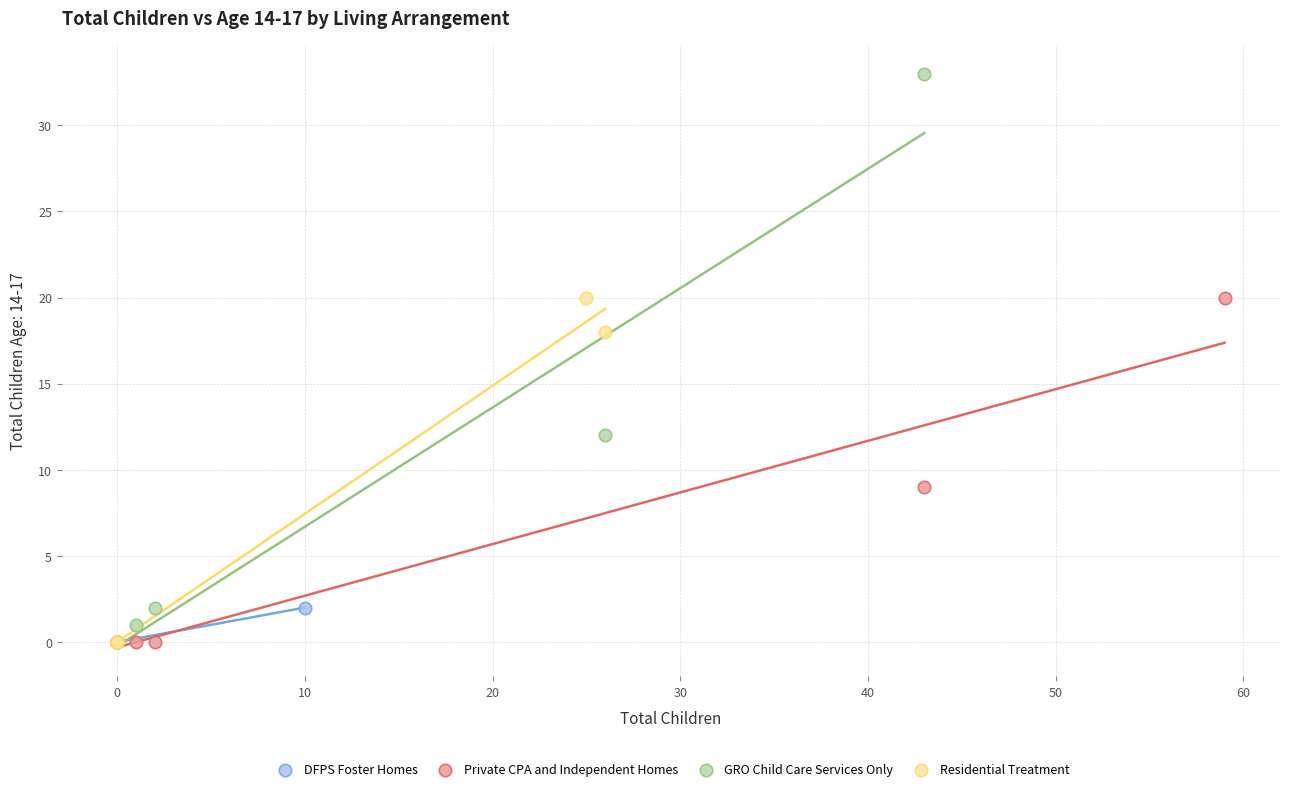

Which series reaches the maximum Y coordinate?

GRO Child Care Services Only